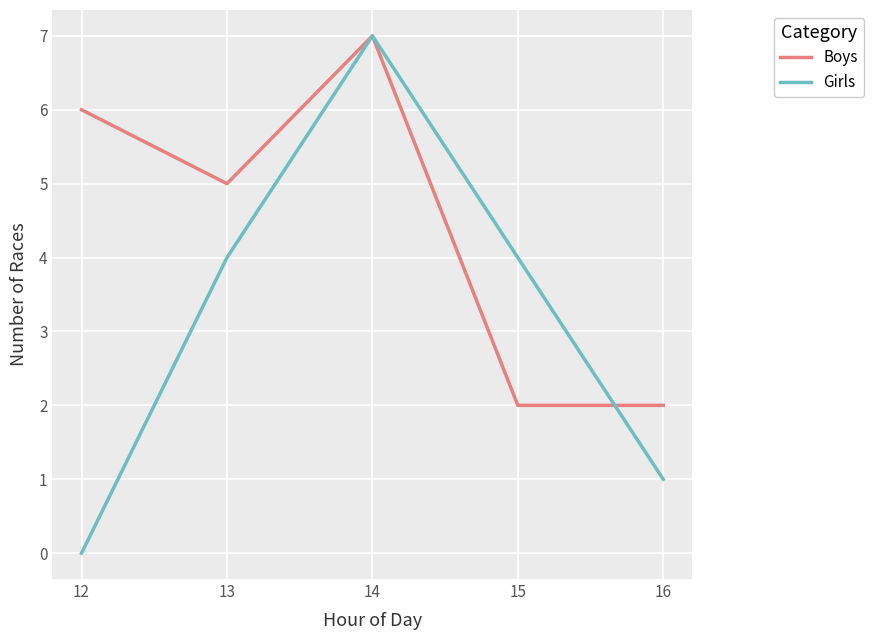

What are all the series names shown in the legend?

Boys, Girls